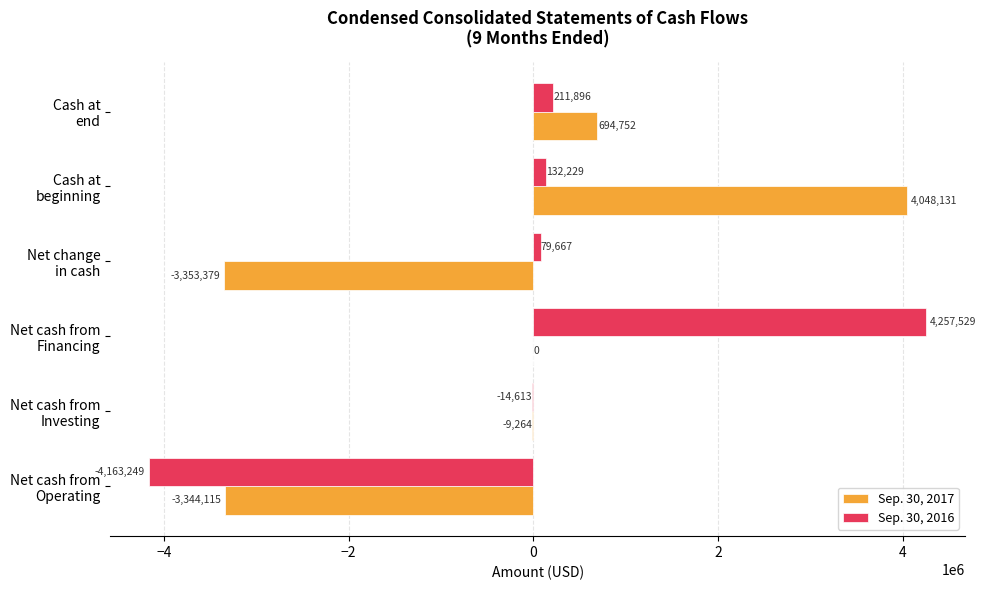

How many series are shown in this chart?

2